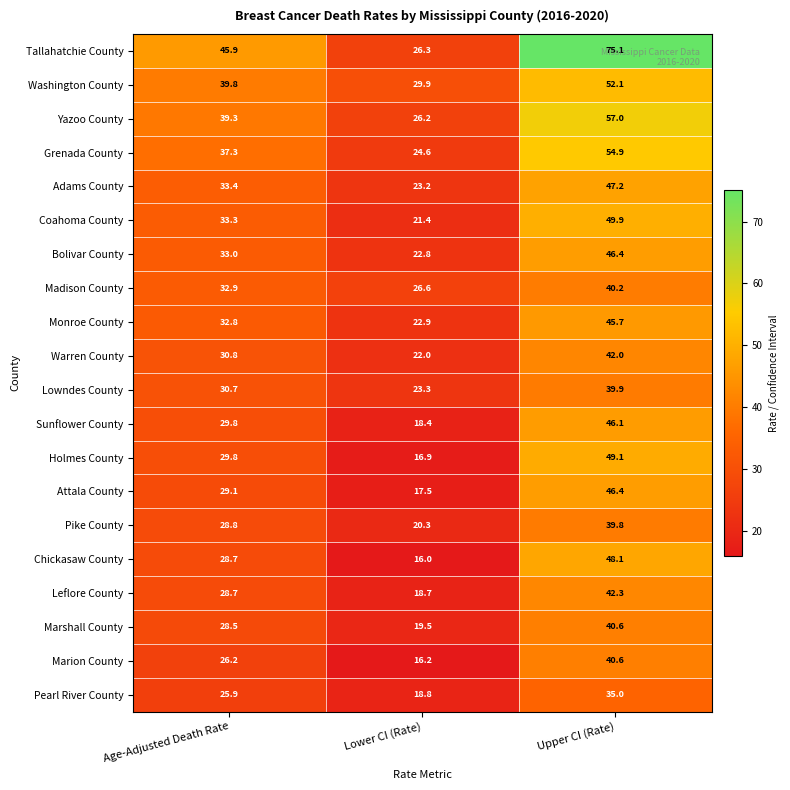

Count the number of data series in this chart.

20